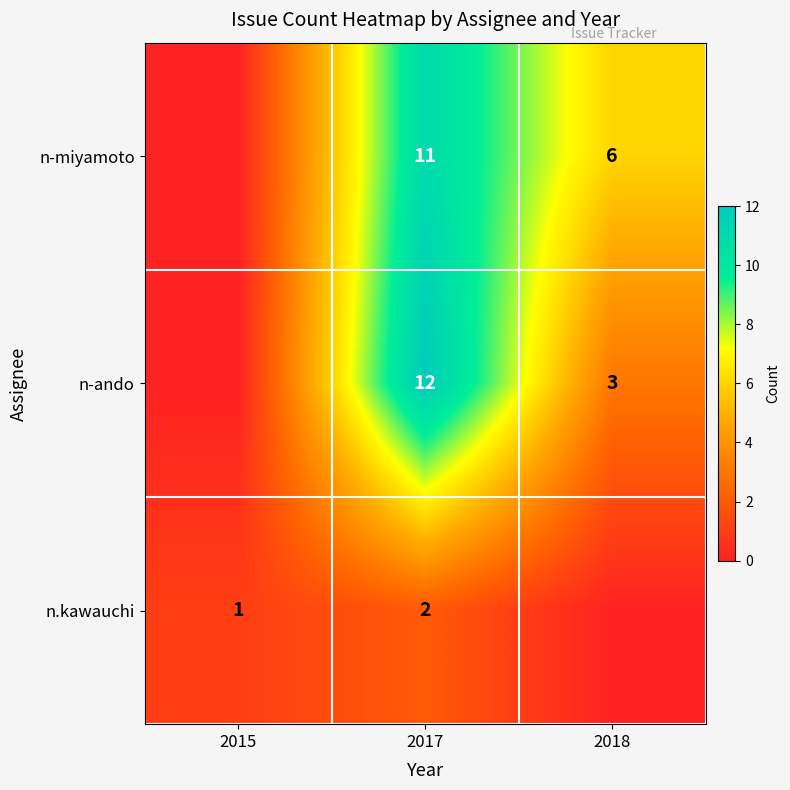

The n-miyamoto series shows 19 at 2017. True or false?

False